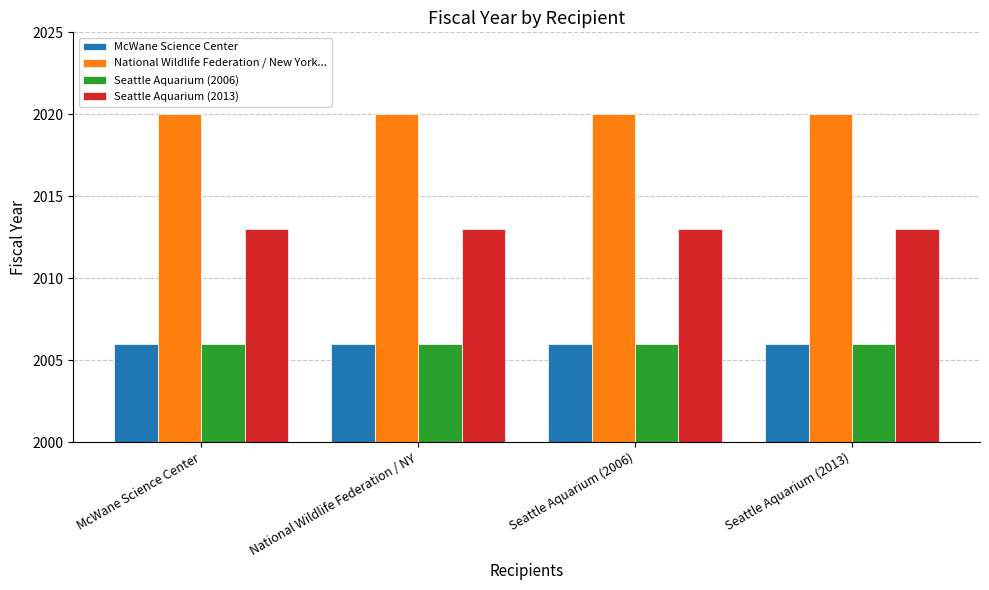

What is the smallest value displayed?

2006